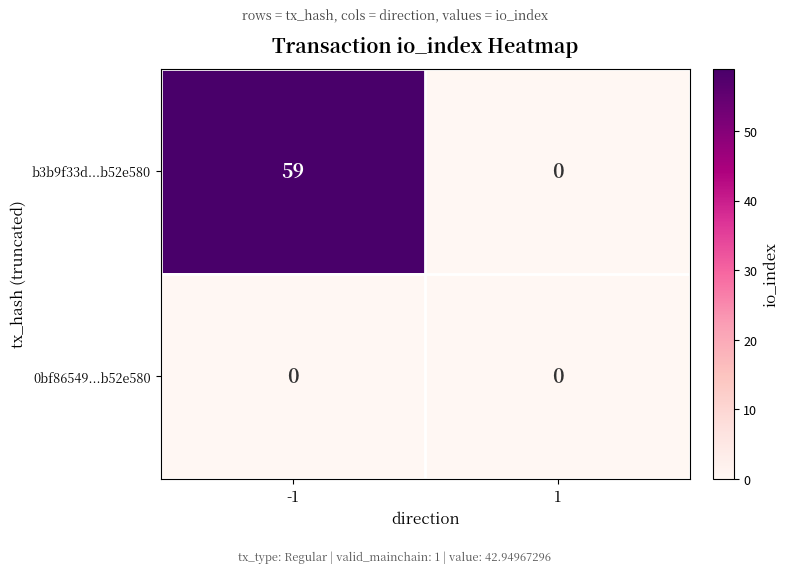

Reading left to right, transcribe all the data shown in this chart.

b3b9f33d...b52e580: 59	0
0bf86549...b52e580: 0	0